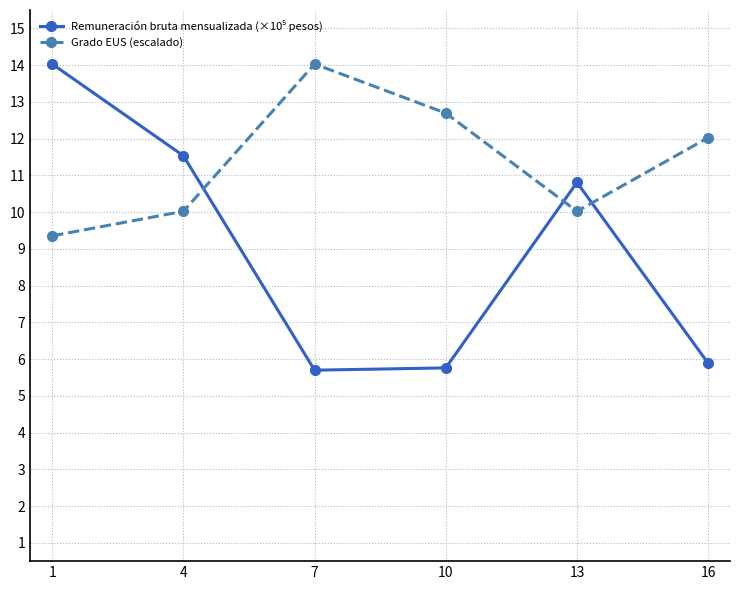

What is the spread (max minus min) of values at 7?

8.3